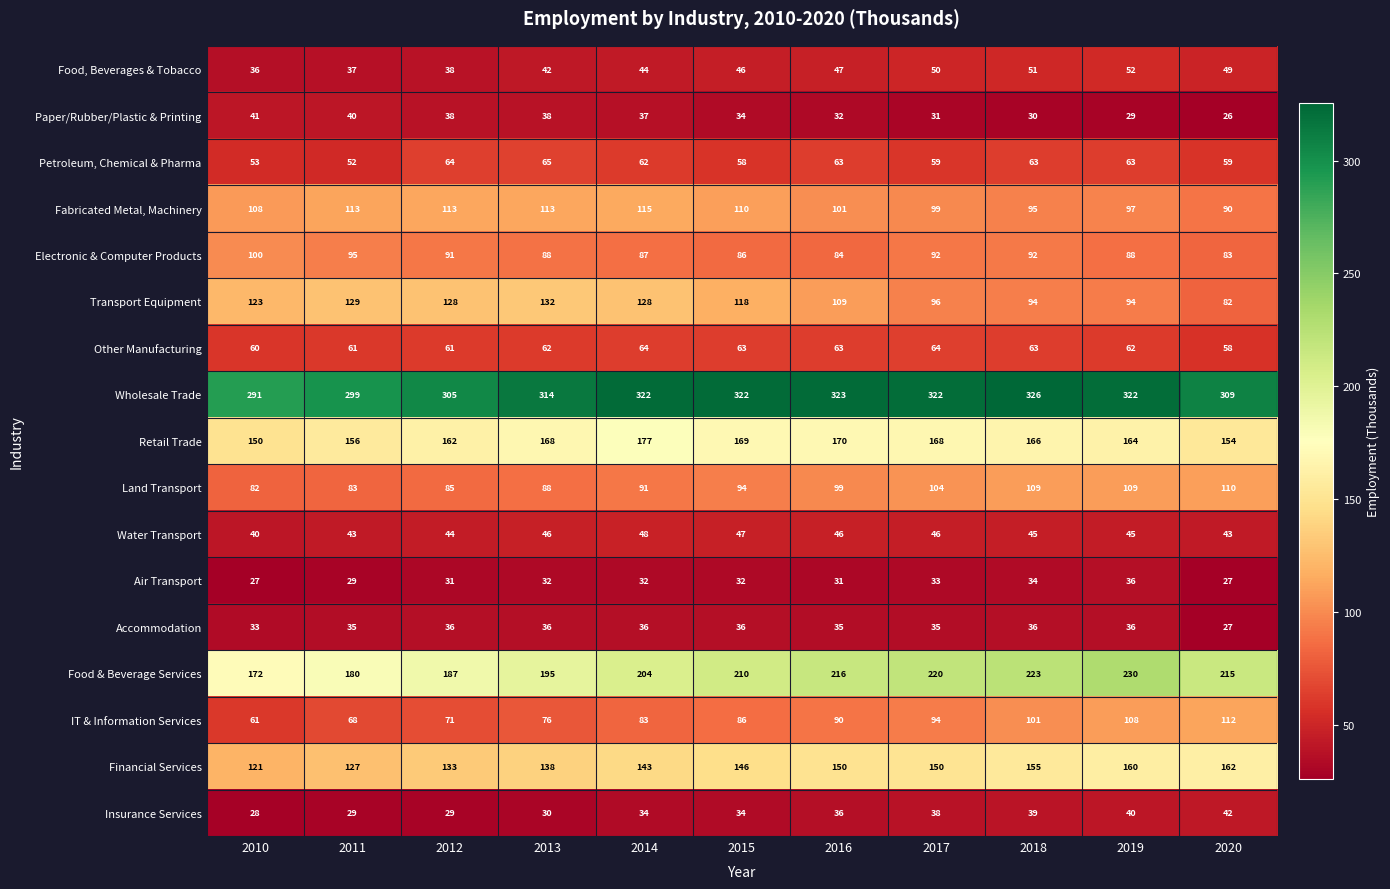

The value of Electronic & Computer Products at 2010 is 100. True or false?

True